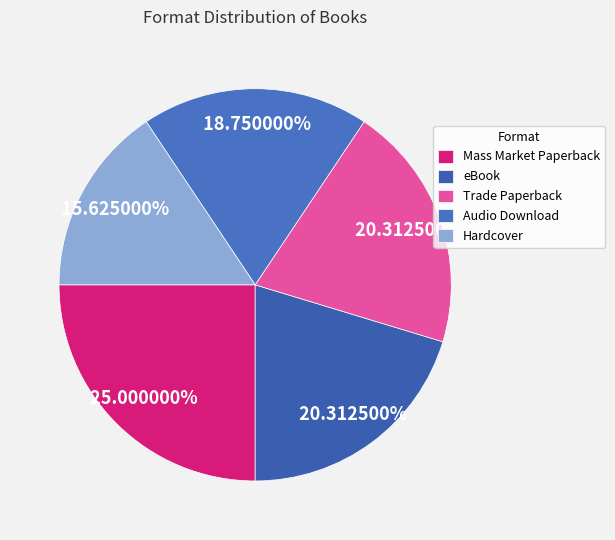

To the nearest percent, what portion does Mass Market Paperback represent?

25%